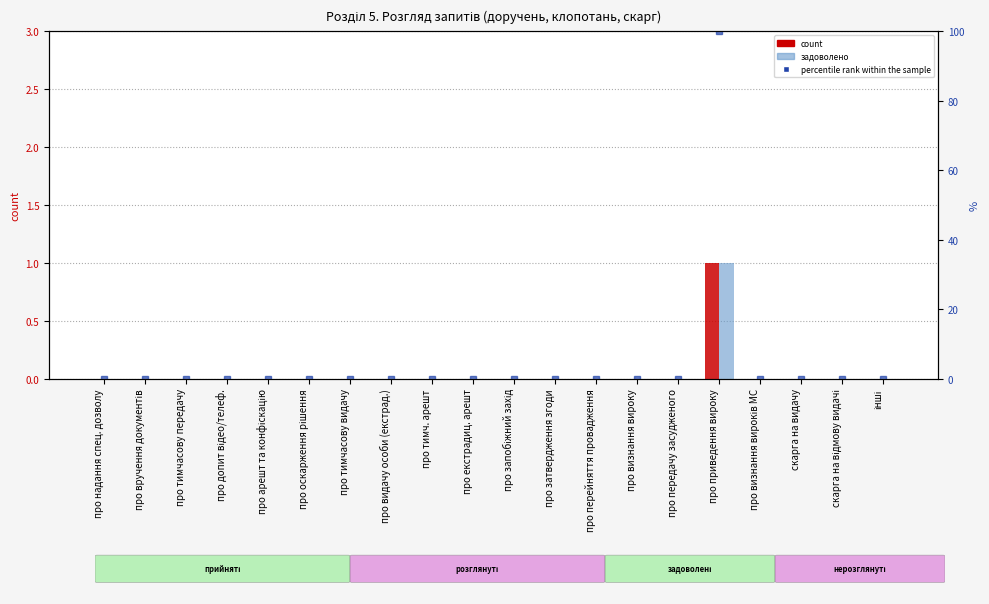

What is the label of the 9th bar from the left?

про тимч. арешт